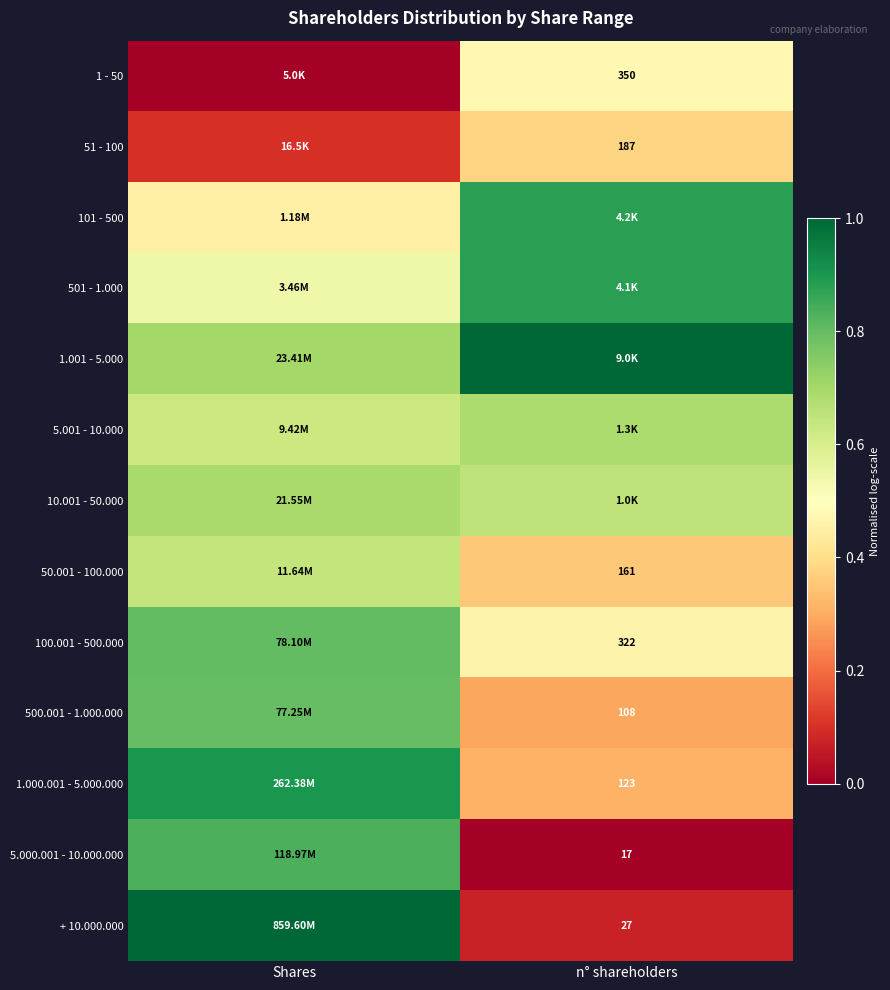

True or false: + 10.000.000 has a value of 0.4 at Shares.

False